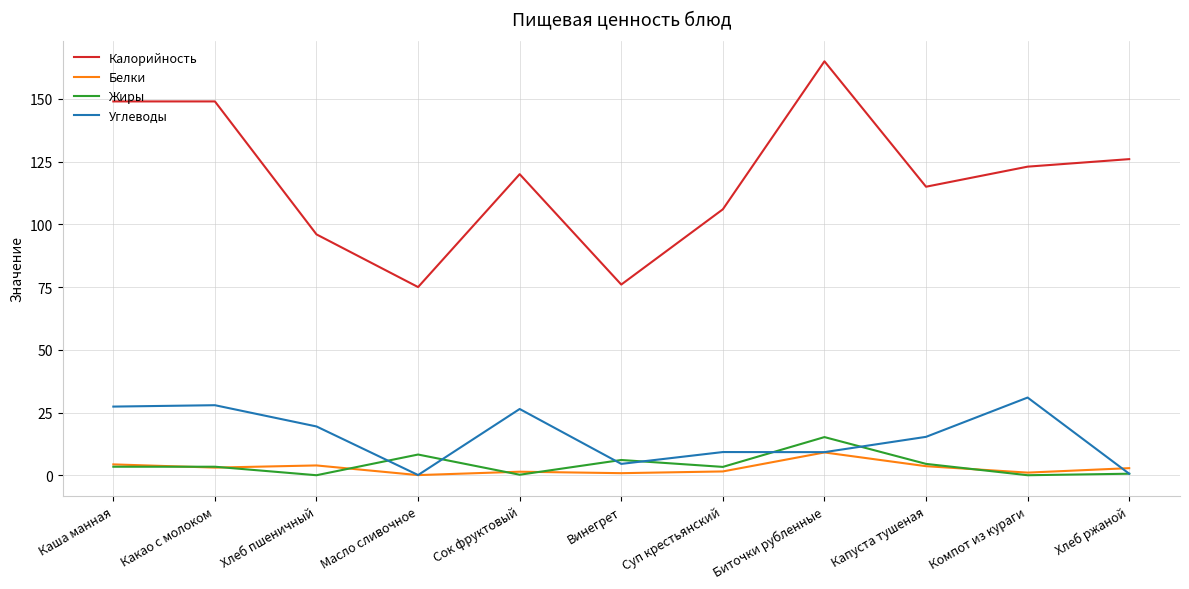

The Калорийность series shows 75.0 at Масло сливочное. True or false?

True